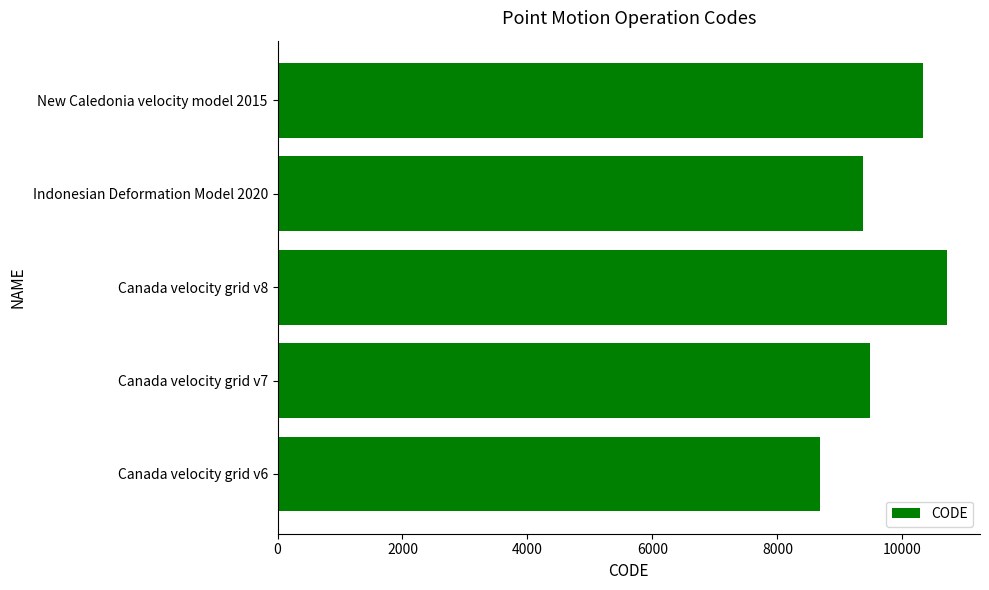

Does the chart contain stacked bars?

No